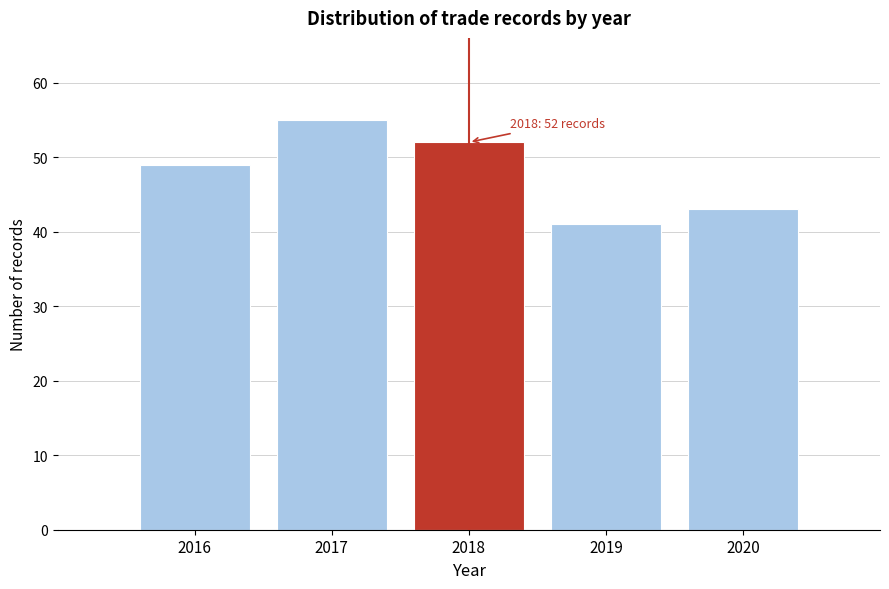

Which range on the x-axis has the tallest bar?

2016.5 to 2017.5